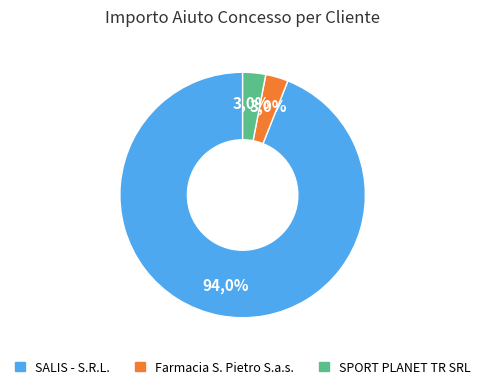

What percentage do Farmacia S. Pietro S.a.s. and SALIS - S.R.L. together represent?

97.0%